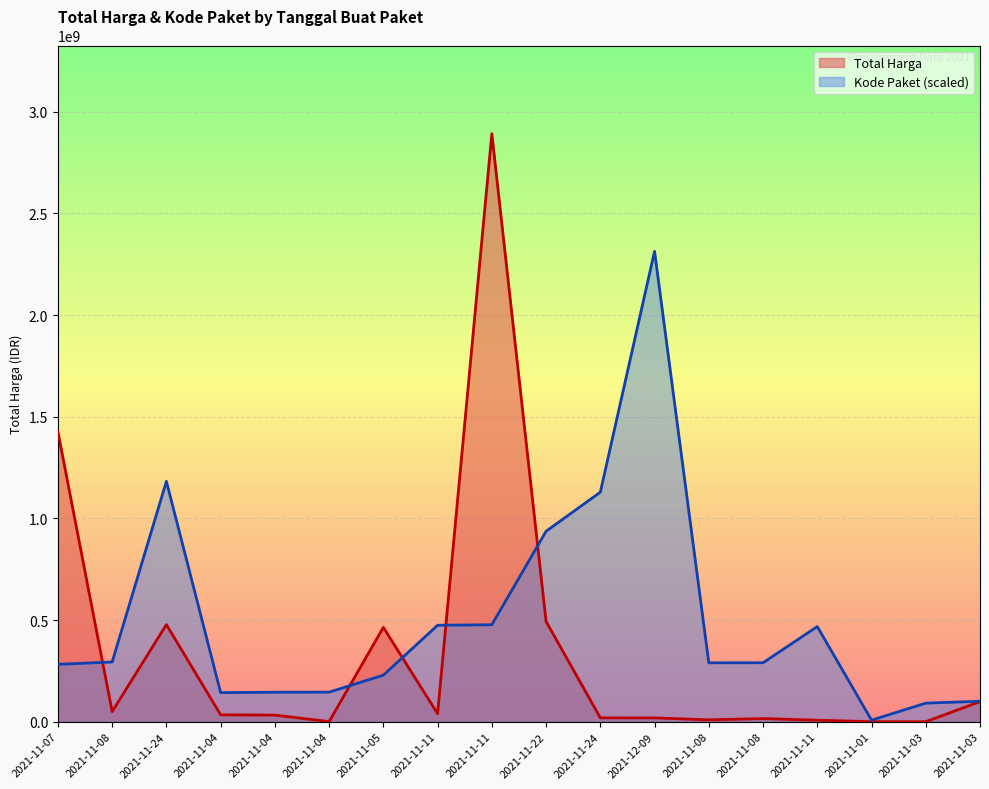

At which label does Kode Paket reach its minimum?

2021-11-01